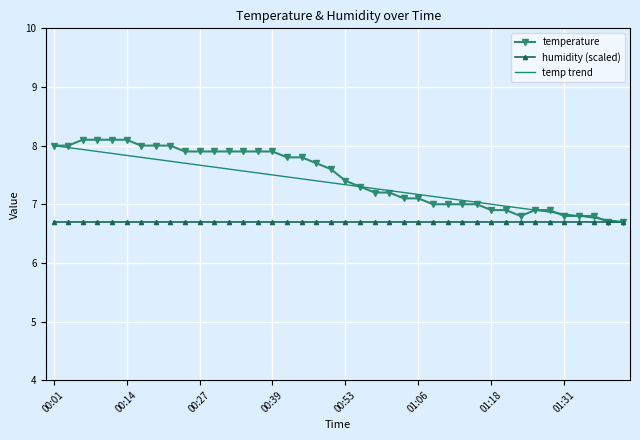

Which series has the widest spread of values?

temperature